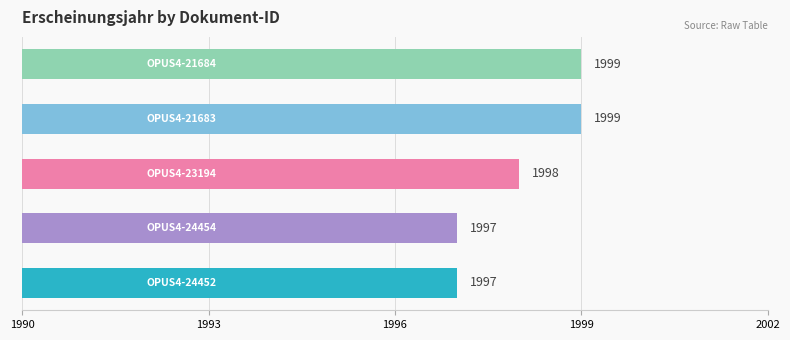

What is the minimum value shown in the chart?

1997